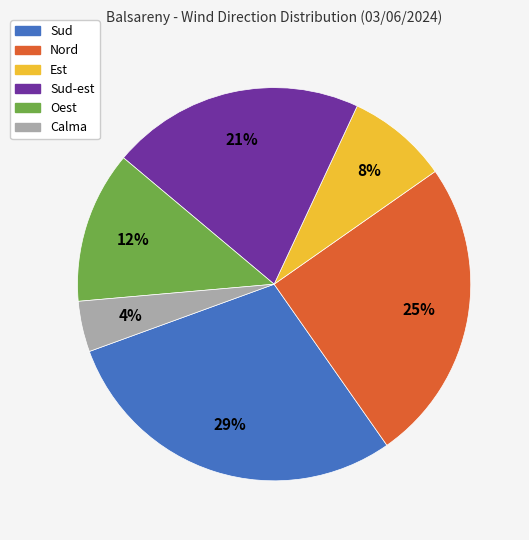

Is there a majority slice in this chart?

No